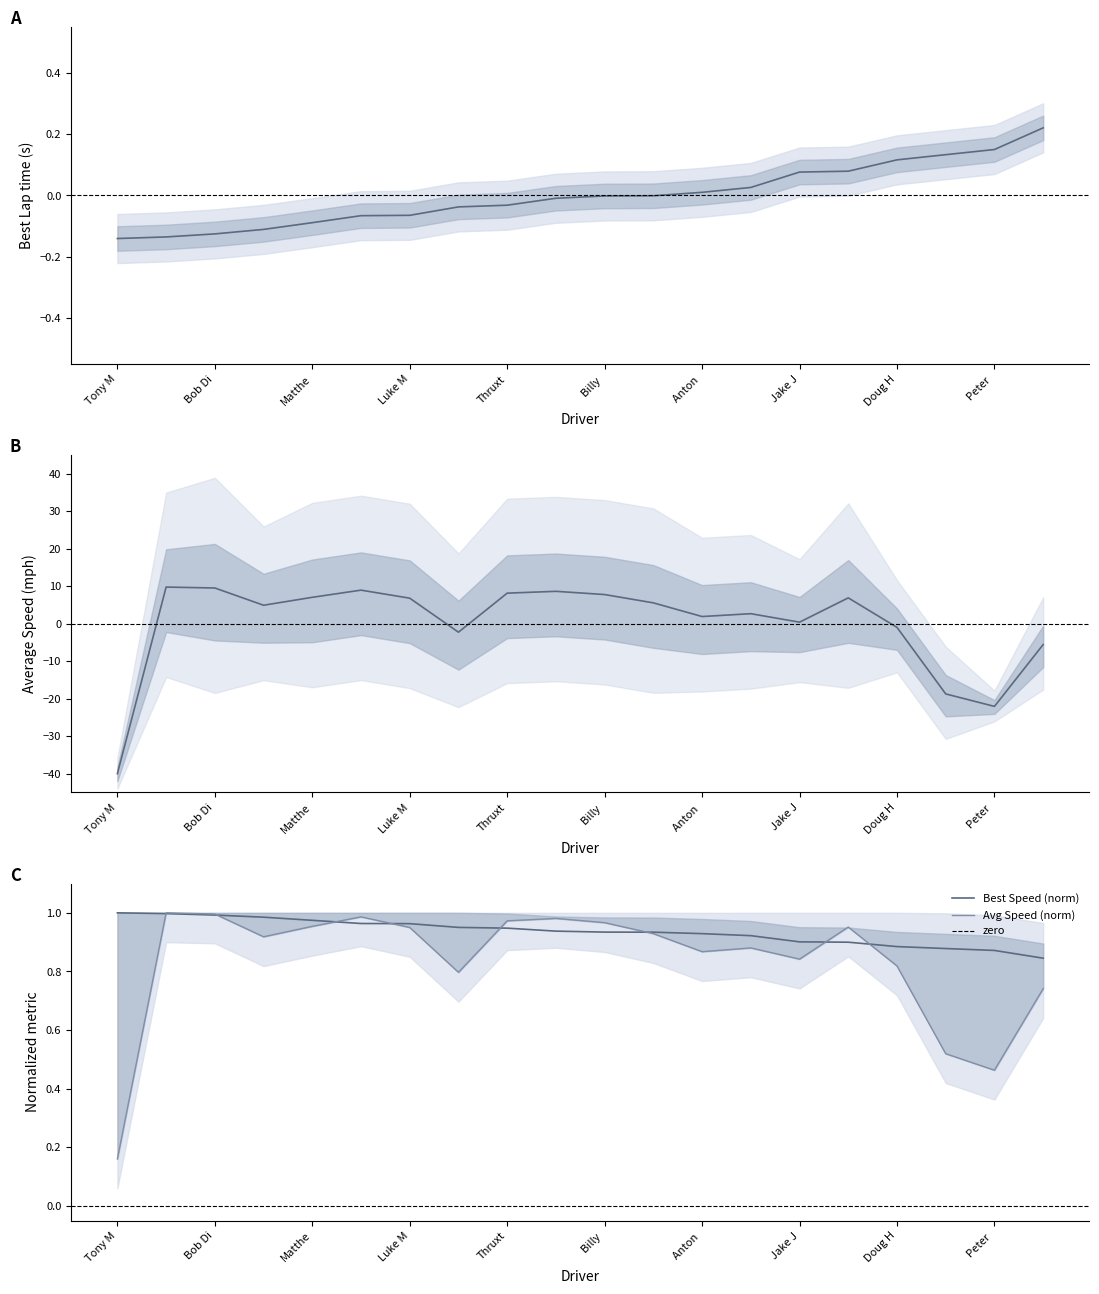

Reading left to right, transcribe all the data shown in this chart.

Best Lap time: -0.1	-0.1	-0.1	-0.1	-0.1	-0.1	-0.1	-0.0	-0.0	-0.0	-0.0	-0.0	0.0	0.0	0.1	0.1	0.1	0.1	0.1	0.2
Best Speed: 1.0	1.0	1.0	1.0	1.0	1.0	1.0	1.0	0.9	0.9	0.9	0.9	0.9	0.9	0.9	0.9	0.9	0.9	0.9	0.8
Average Speed: -40.0	9.8	9.6	5.0	7.1	9.0	6.8	-2.2	8.2	8.7	7.8	5.6	1.9	2.7	0.4	6.9	-0.9	-18.7	-22.0	-5.5